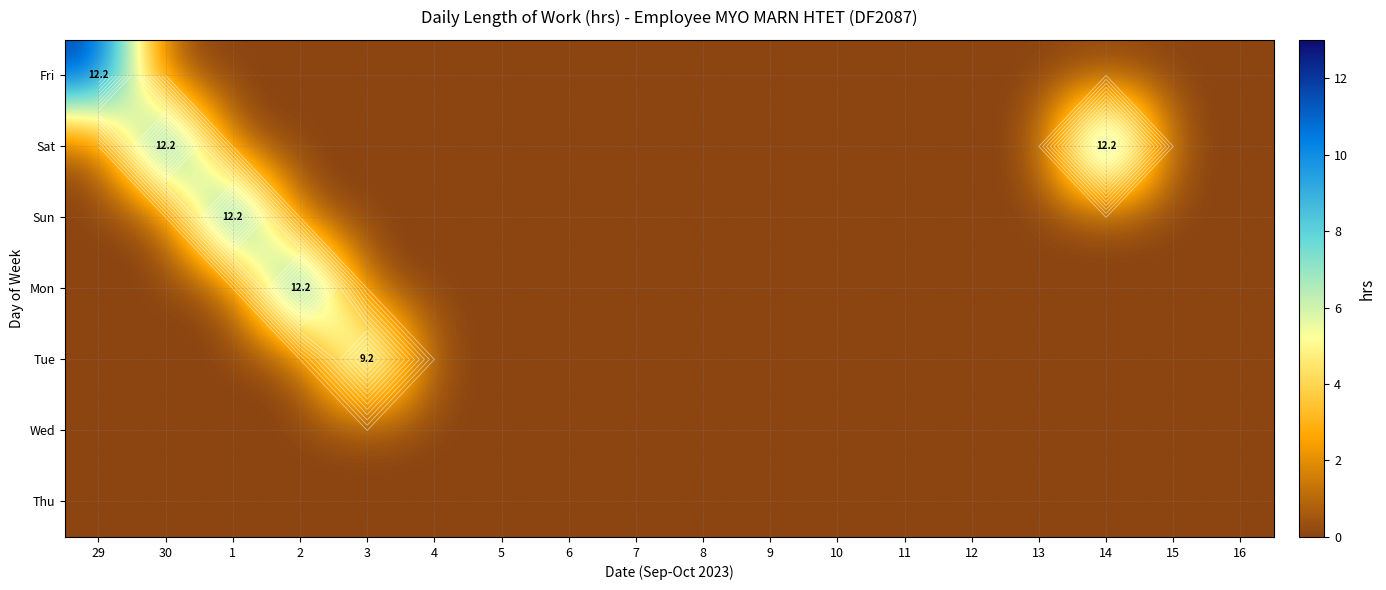

At how many categories does at least one series exceed 1?

6